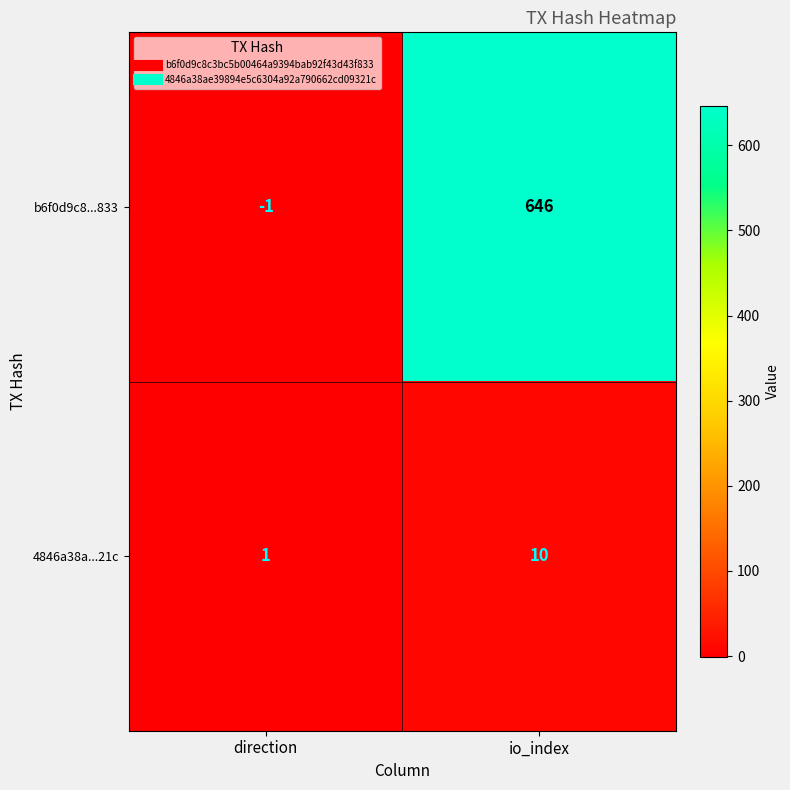

Reading left to right, extract all data points from this chart.

b6f0d9c8...833: -1	646
4846a38a...21c: 1	10